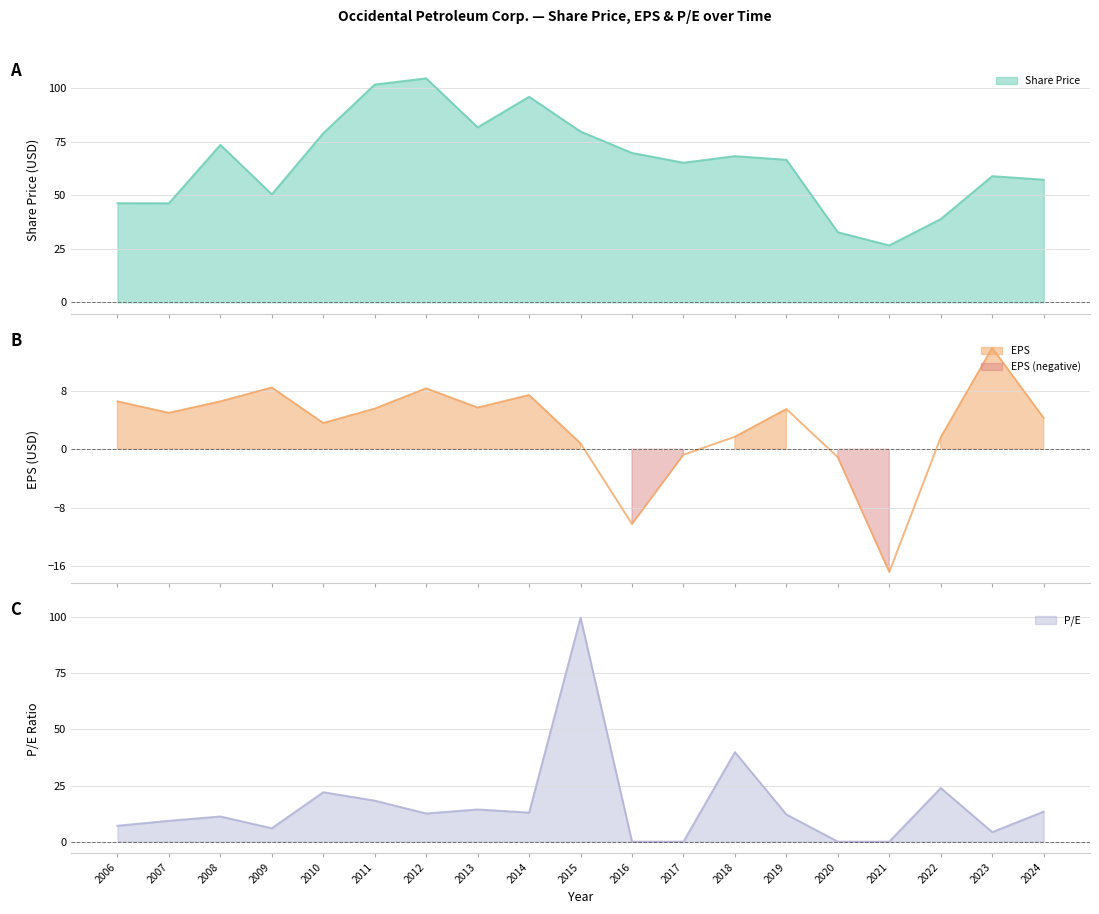

List the series in order of their overall mean, lowest first.

EPS, P/E, Share Price